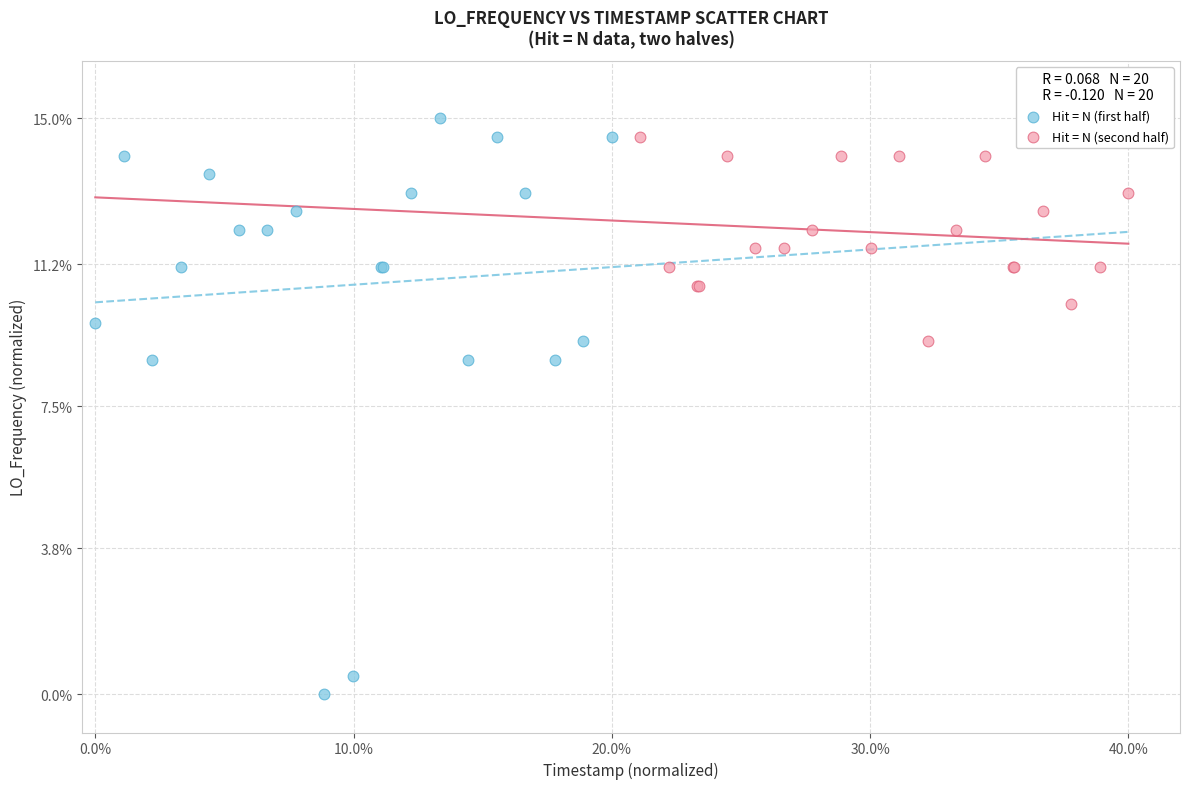

Which series has the largest Y range (max minus min)?

Hit = N (first half)